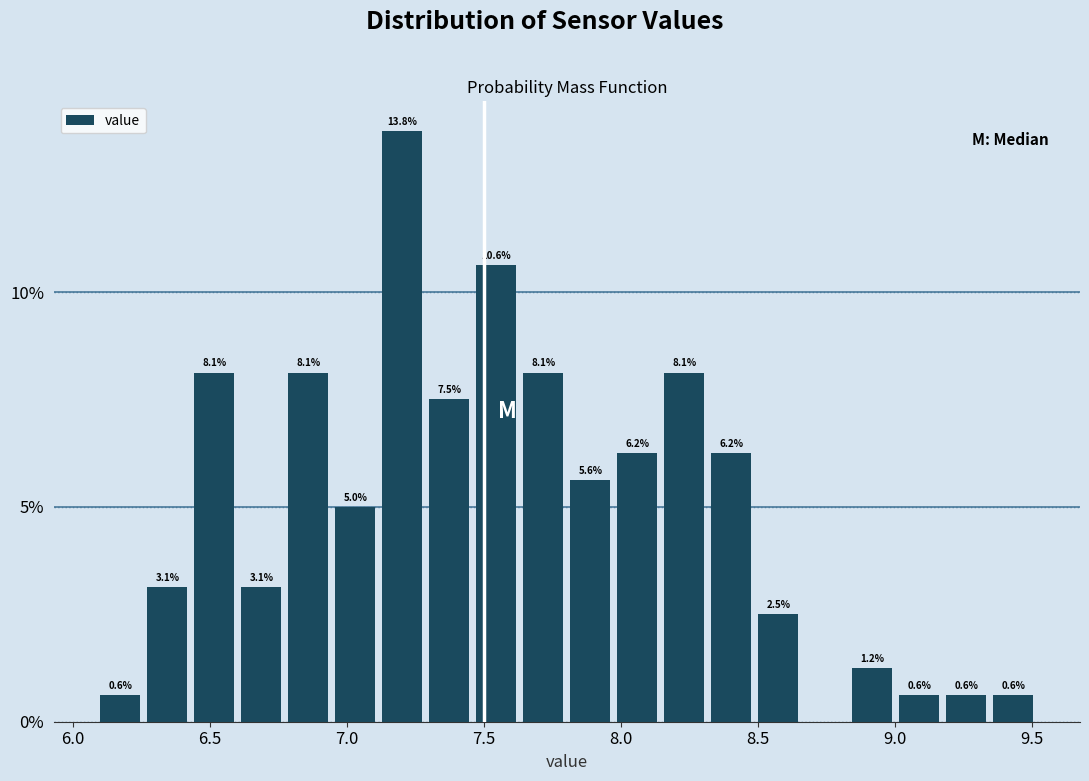

Around what value on the x-axis is the tallest bar? Give the approximate position of its centre, as read against the axis.

7.20